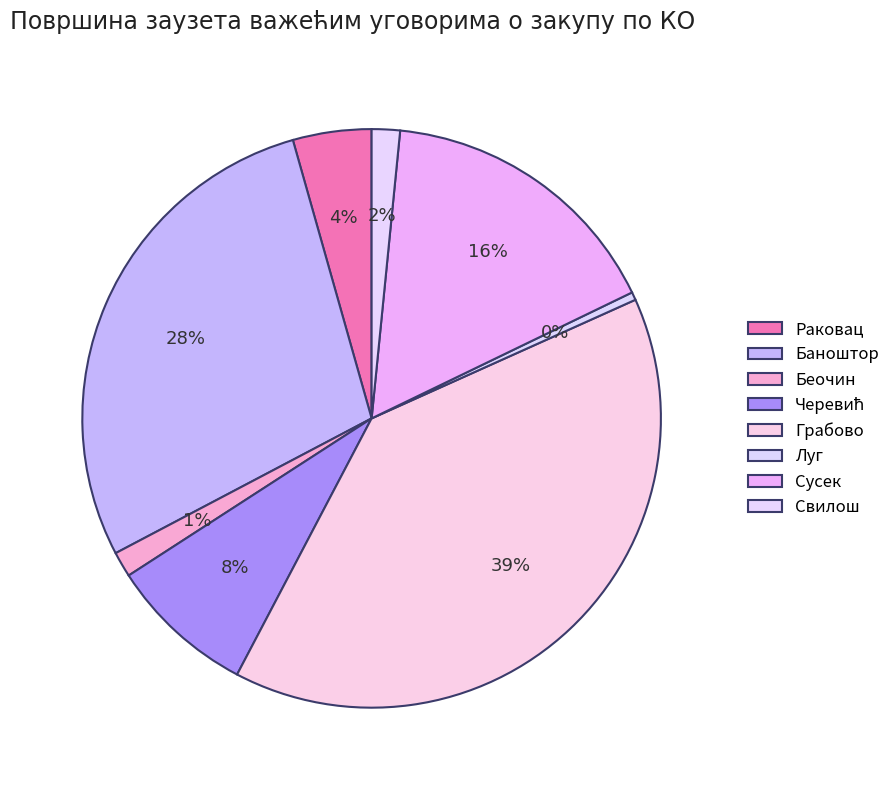

Which category has the smallest portion of the pie?

Луг